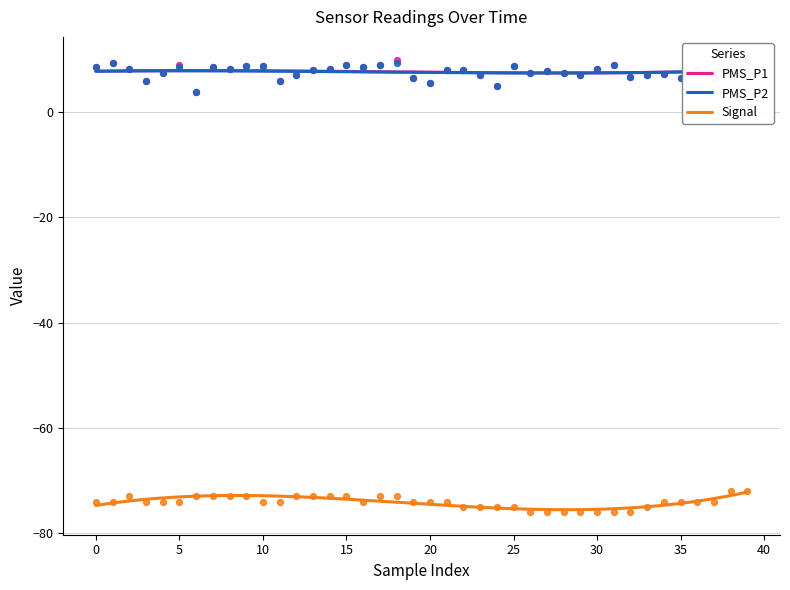

What are all the series names shown in the legend?

PMS_P1, PMS_P2, Signal